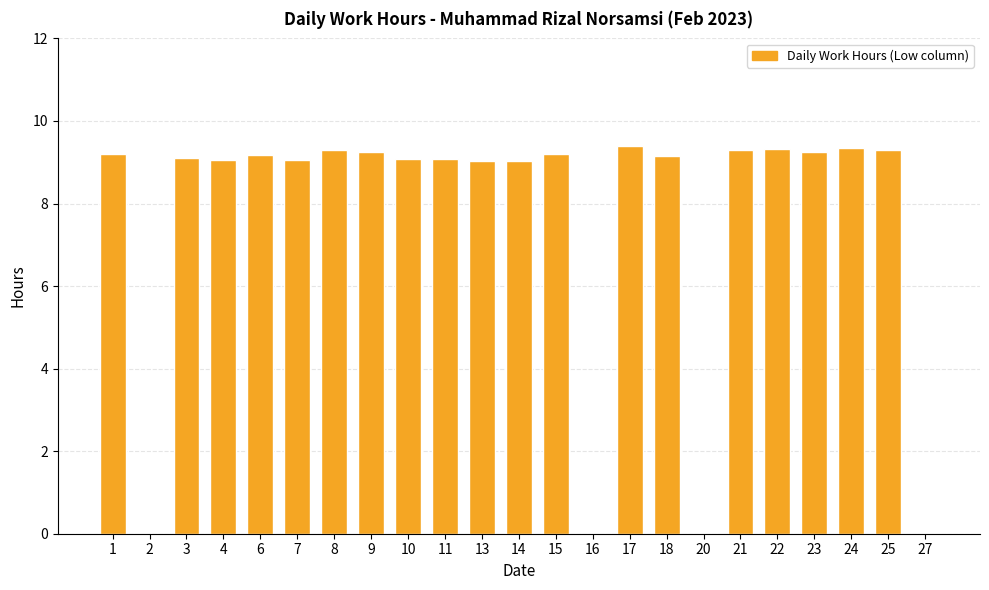

True or false: the data shows 3.2 at 10.

False